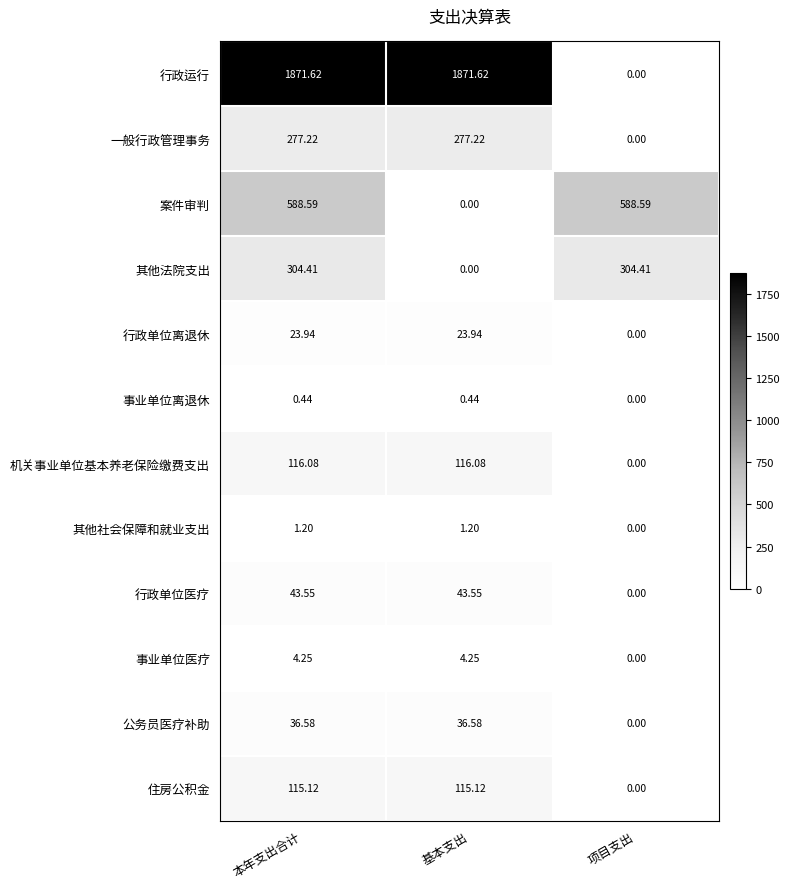

What is the greatest value displayed?

1871.6